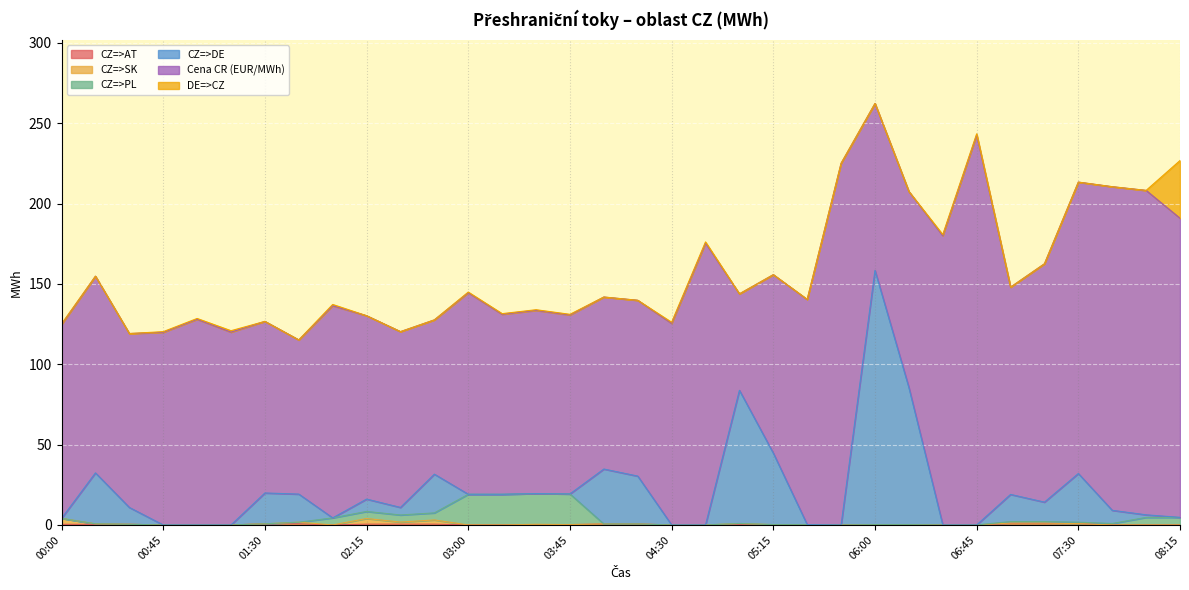

True or false: CZ=>PL has more than 2 interior local peaks.

True